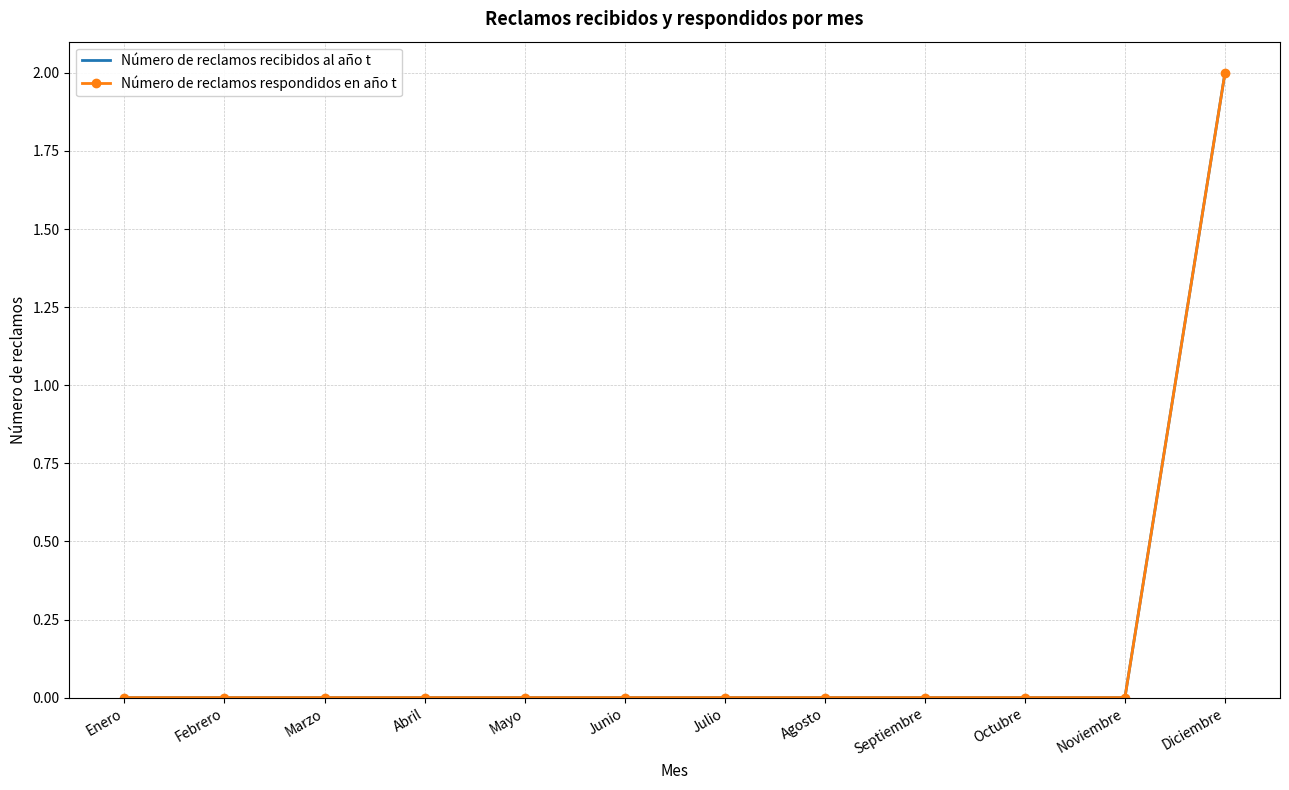

What are all the series names shown in the legend?

Número de reclamos recibidos al año t, Número de reclamos respondidos en año t